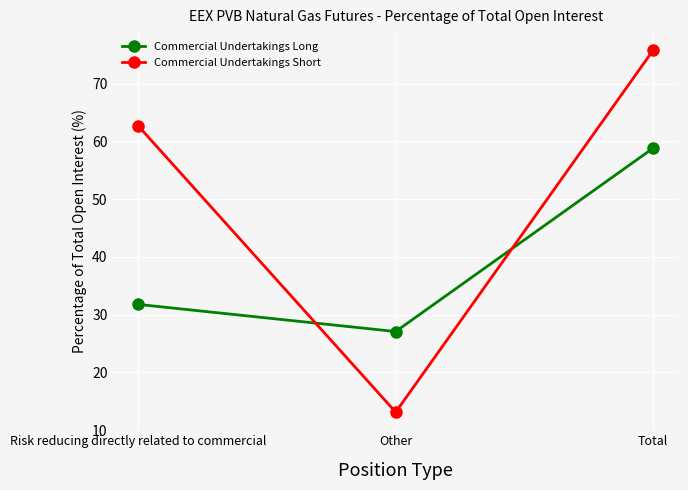

What is the smallest value displayed?

13.1